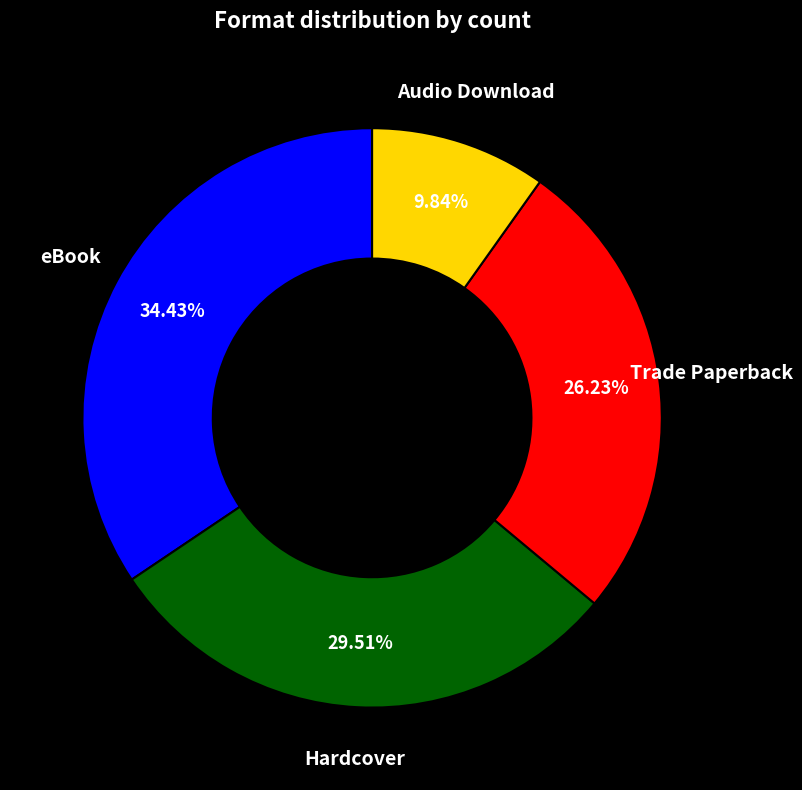

Combined, what portion of the pie is eBook and Audio Download?

44.3%